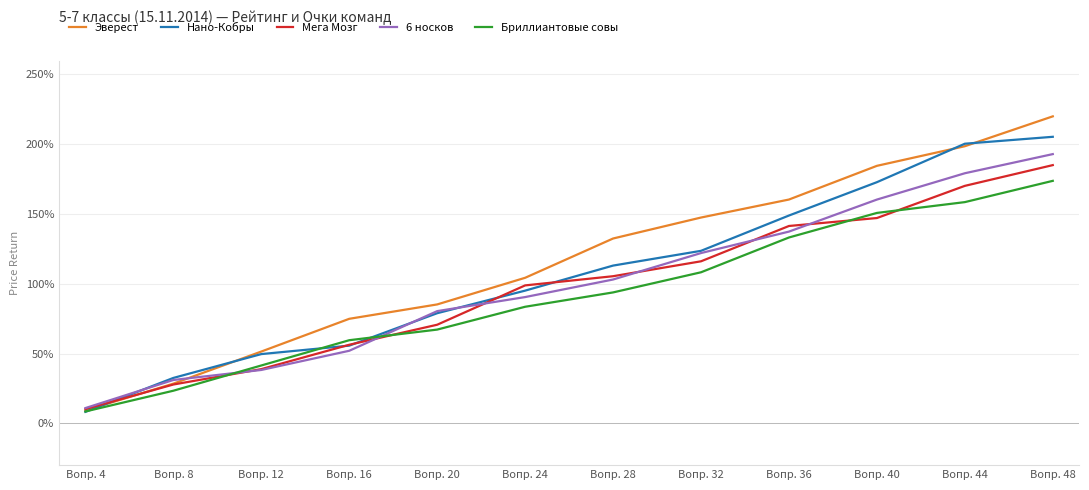

List the labels in order of Нано-Кобры value, largest first.

Вопр. 48, Вопр. 44, Вопр. 40, Вопр. 36, Вопр. 32, Вопр. 28, Вопр. 24, Вопр. 20, Вопр. 16, Вопр. 12, Вопр. 8, Вопр. 4